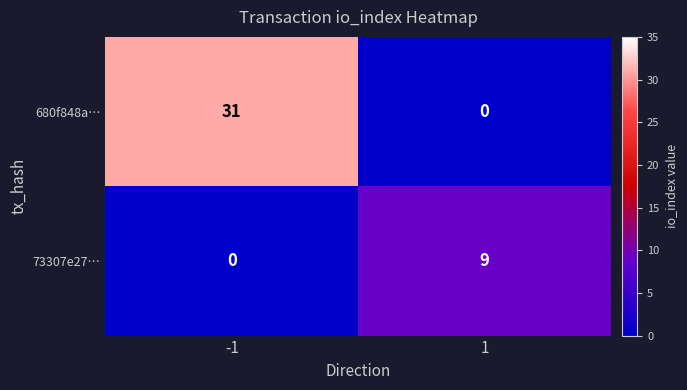

Reading right to left, list all the values displayed in this chart.

680f848a…: 0	31
73307e27…: 9	0